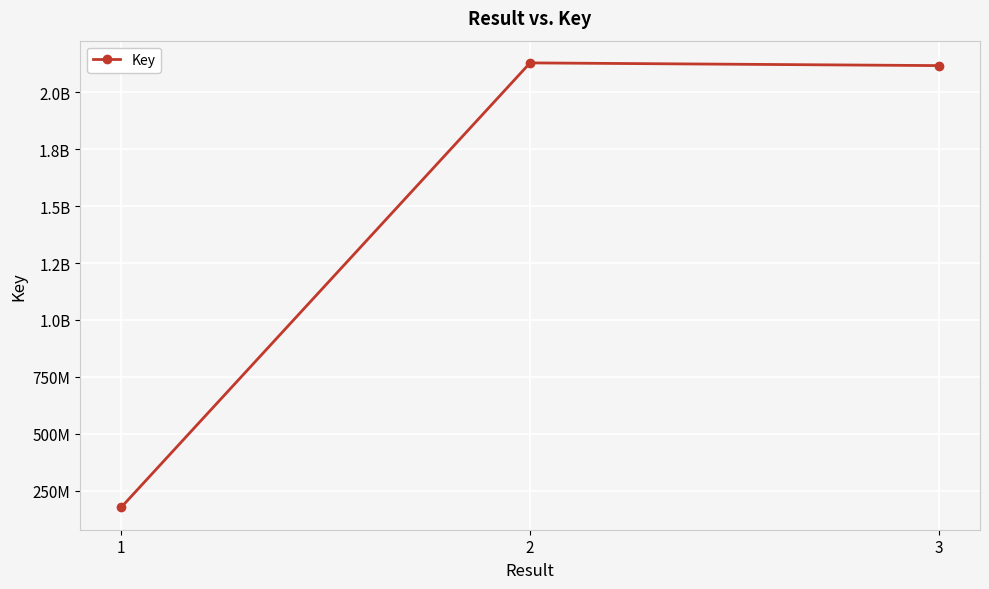

What is the change in value from 1 to 3?

+1942562800